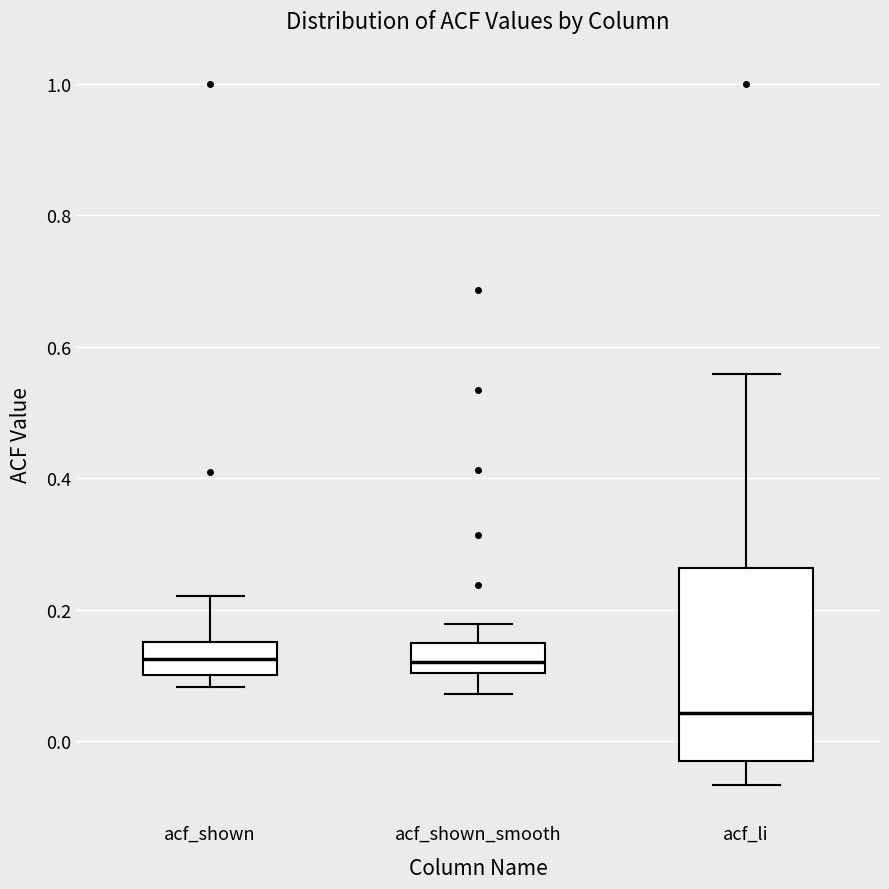

Reading left to right, read every box against the y-axis: the position of its median line, the range the box covers, and the ends of its whiskers. The values are not printed on the chart, so give them approximately, as read against the axis.

acf_shown: median 0.12, box 0.10 to 0.16, whiskers 0.08 to 0.22
acf_shown_smooth: median 0.12, box 0.10 to 0.14, whiskers 0.08 to 0.18
acf_li: median 0.04, box -0.04 to 0.26, whiskers -0.06 to 0.56